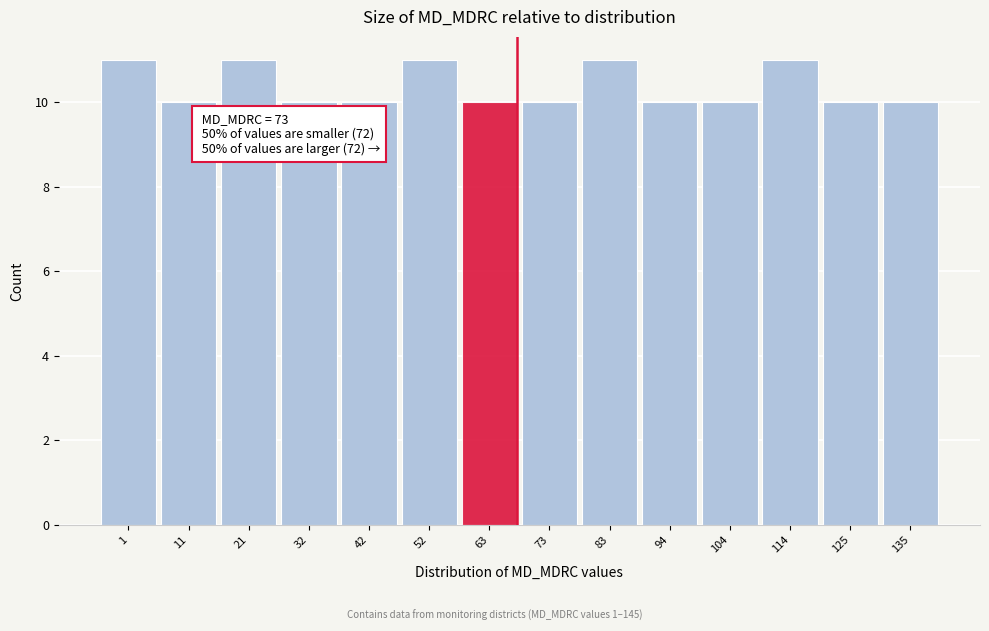

Reading right to left, list all the values displayed in this chart.

10	10	11	10	10	11	10	10	11	10	10	11	10	11